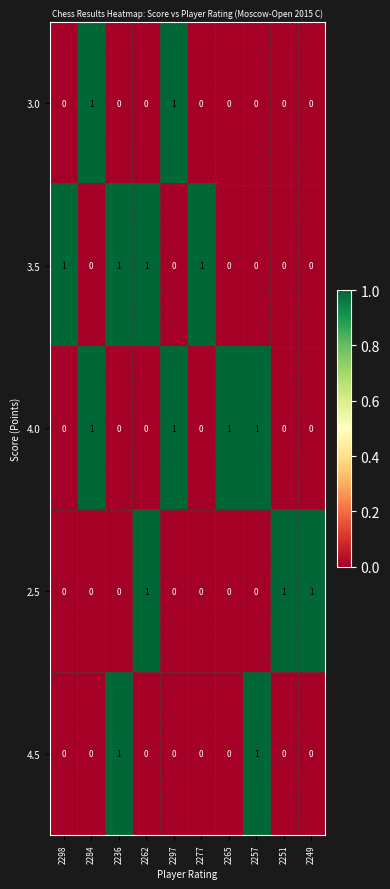

Is the value of 2.5 at 2284 greater than the value of 3.0 at 2284?

No